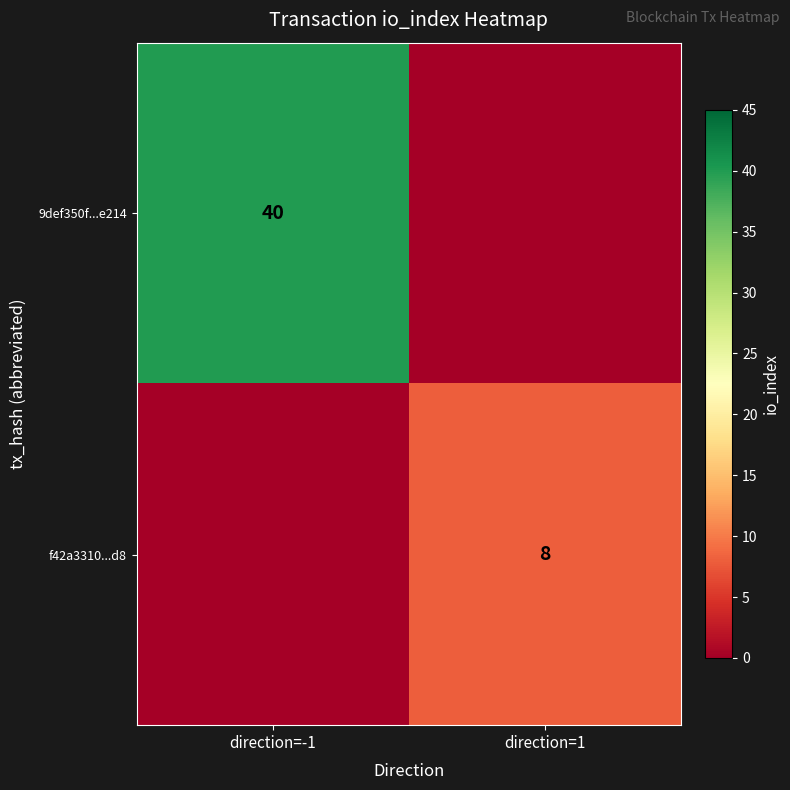

Which label corresponds to the smallest value in the chart?

direction=1